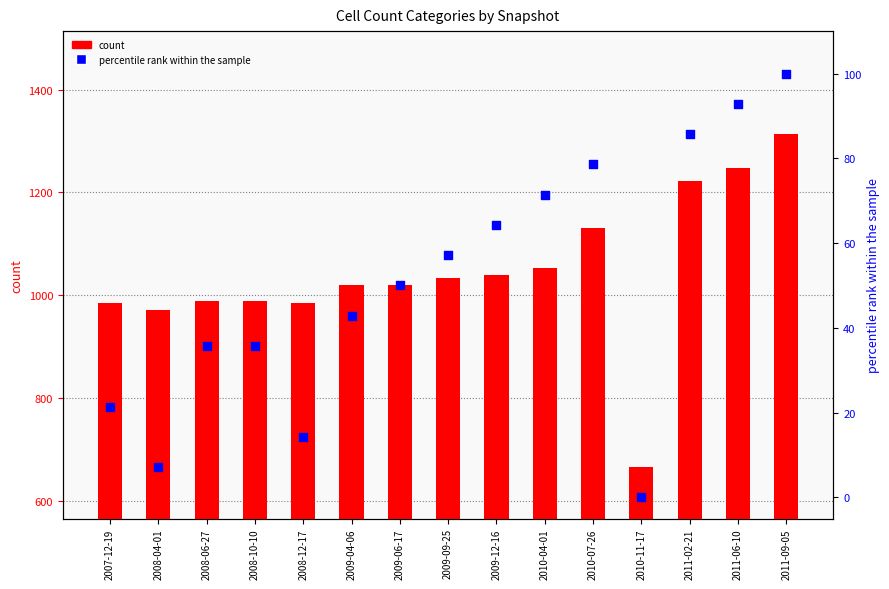

Is the value of percentile rank within the sample at 2010-11-17 greater than the value of count at 2008-10-10?

No